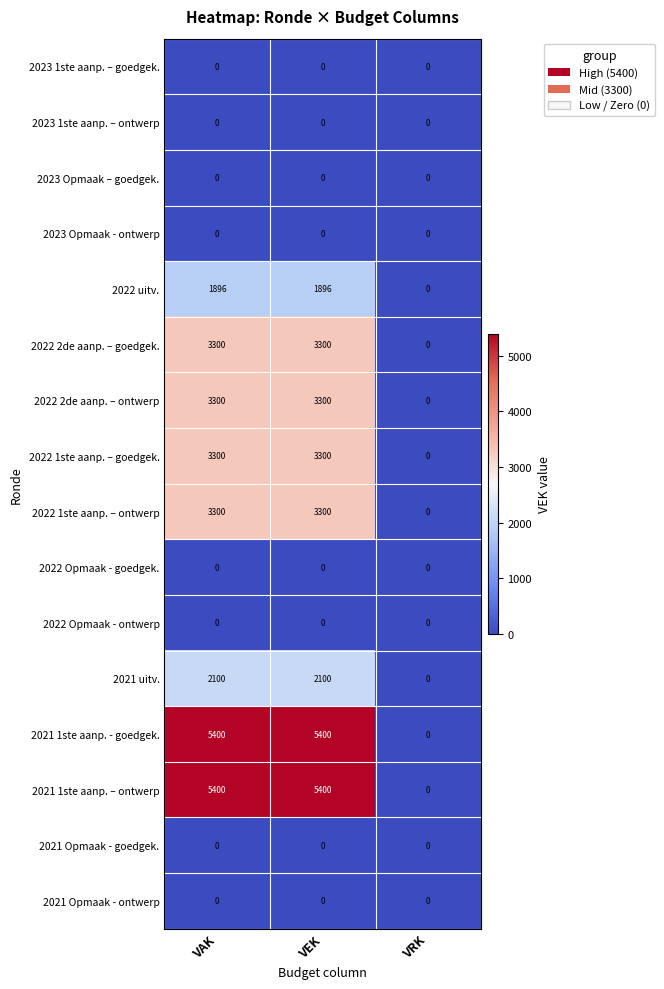

What is the difference between the 2021 1ste aanp. - goedgek. values at VEK and VRK?

5400